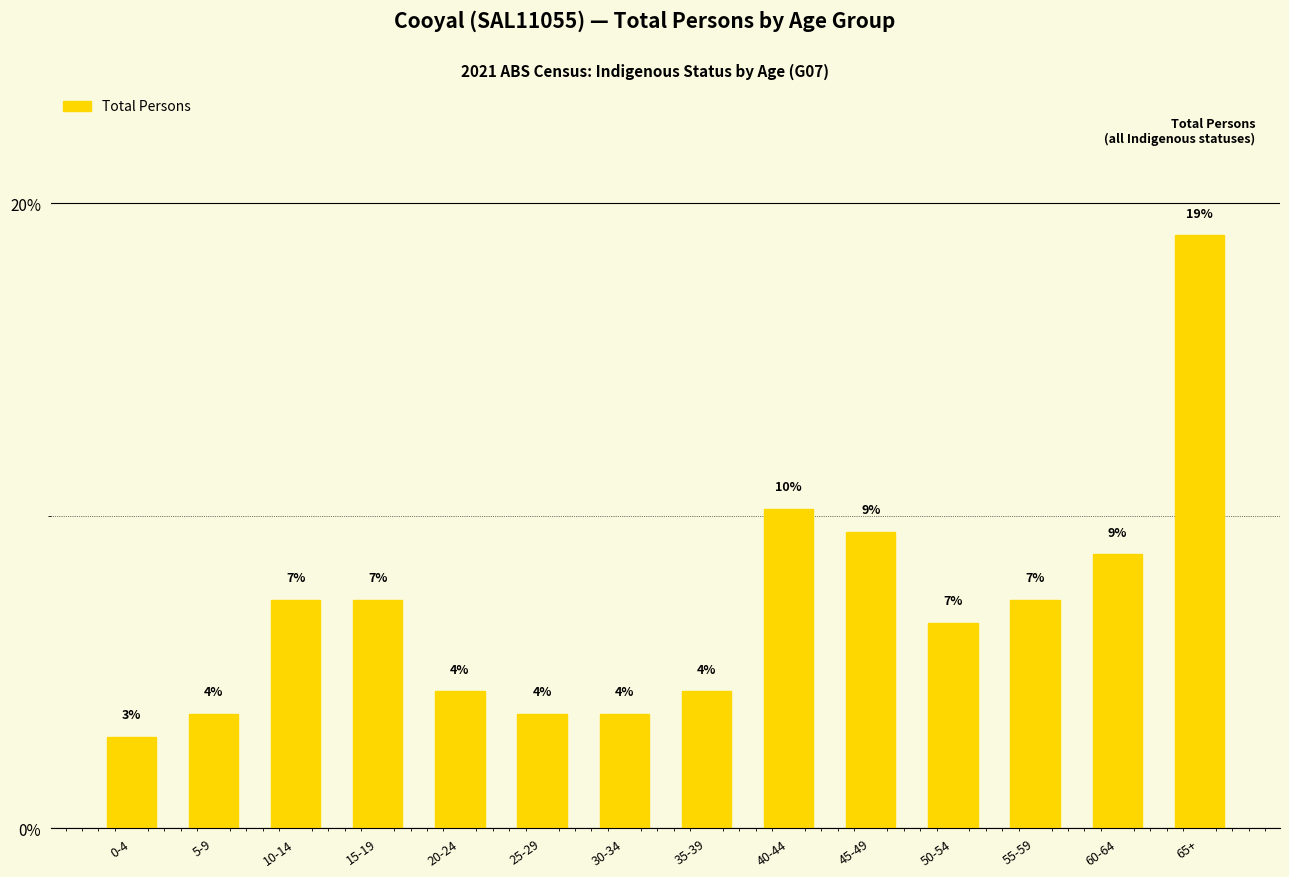

How many values are below 7?

7